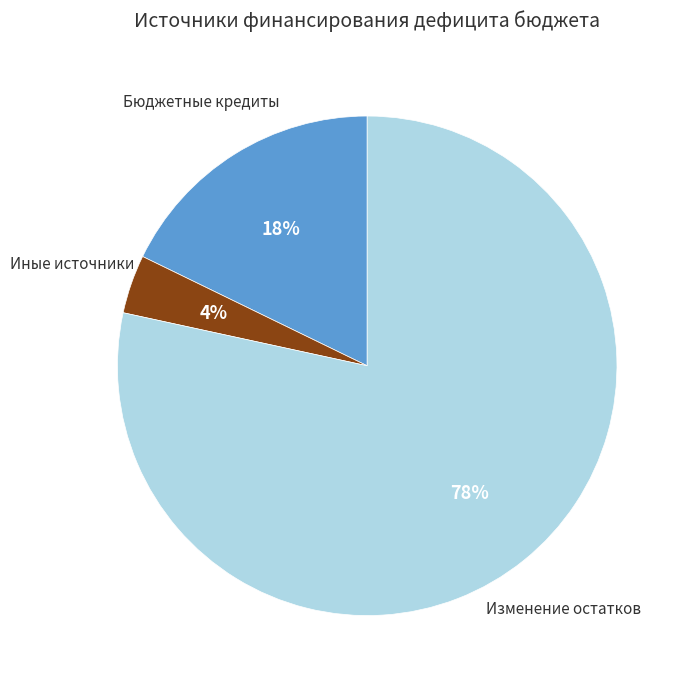

Is there any slice that represents more than half of the pie?

Yes